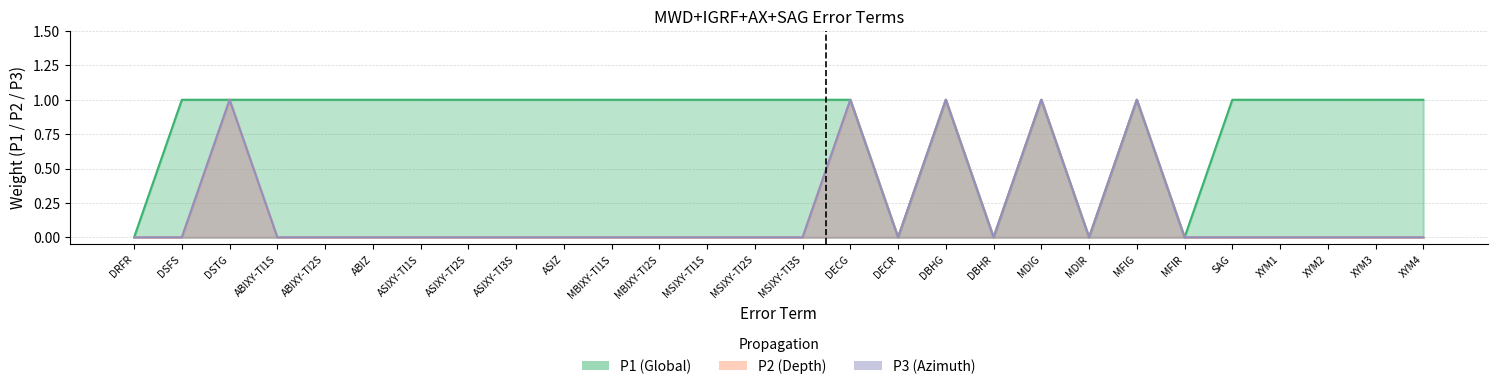

The value of P3 at ABIXY-TI2S is 1. True or false?

False